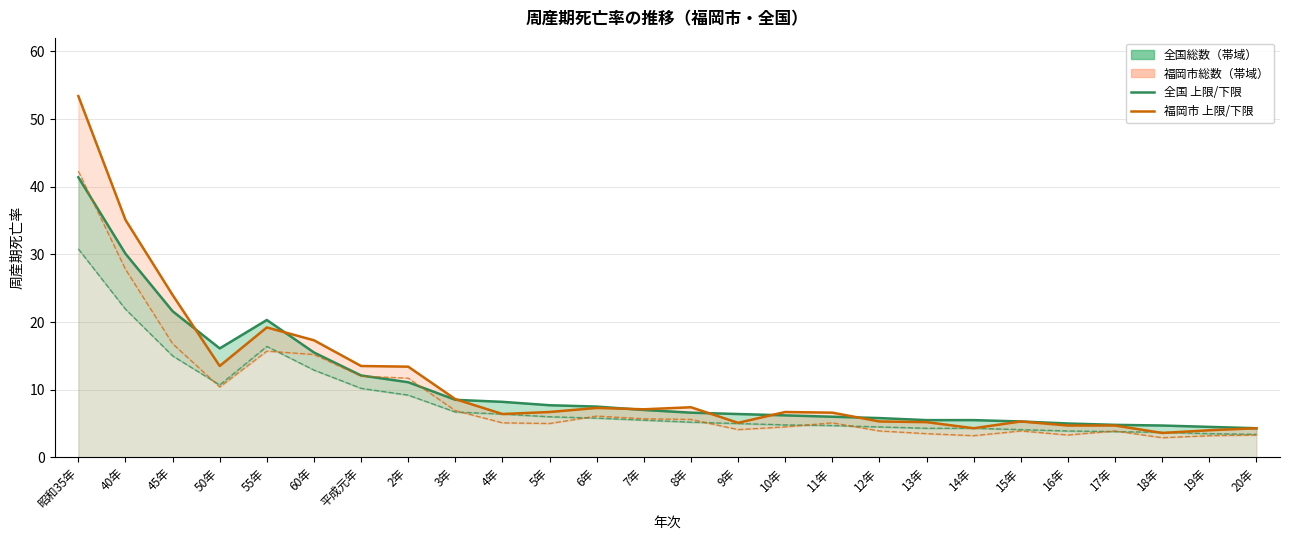

At which label does 全国後期死産 reach its peak?

昭和35年